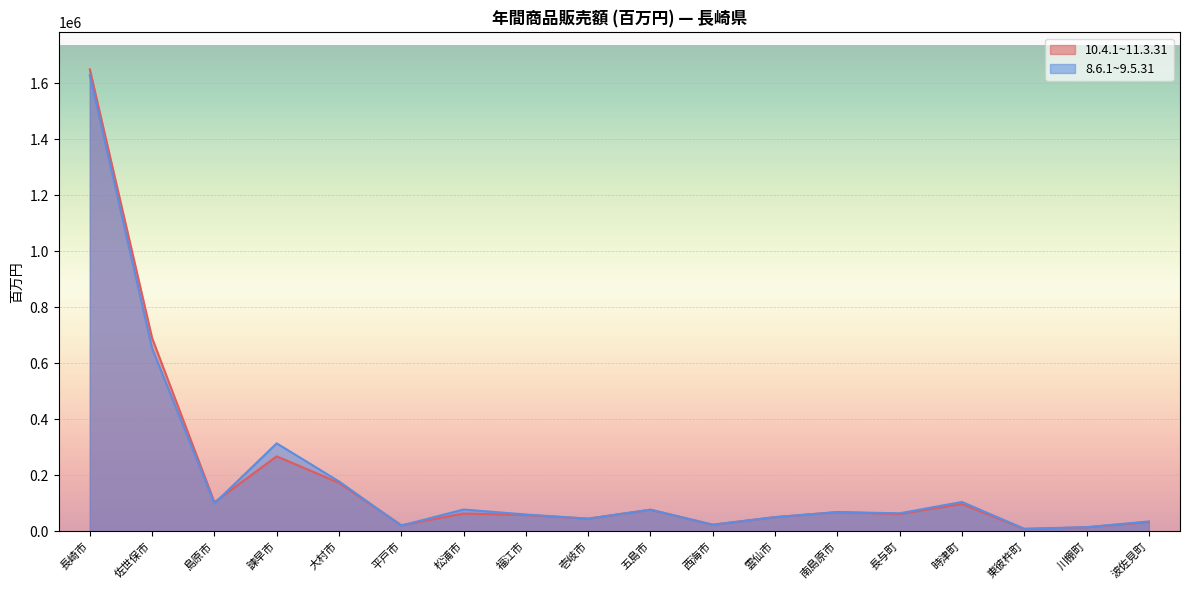

List the labels in order of 10.4.1~11.3.31 value, smallest first.

東彼杵町, 川棚町, 平戸市, 西海市, 波佐見町, 壱岐市, 雲仙市, 福江市, 長与町, 松浦市, 南島原市, 五島市, 時津町, 島原市, 大村市, 諫早市, 佐世保市, 長崎市